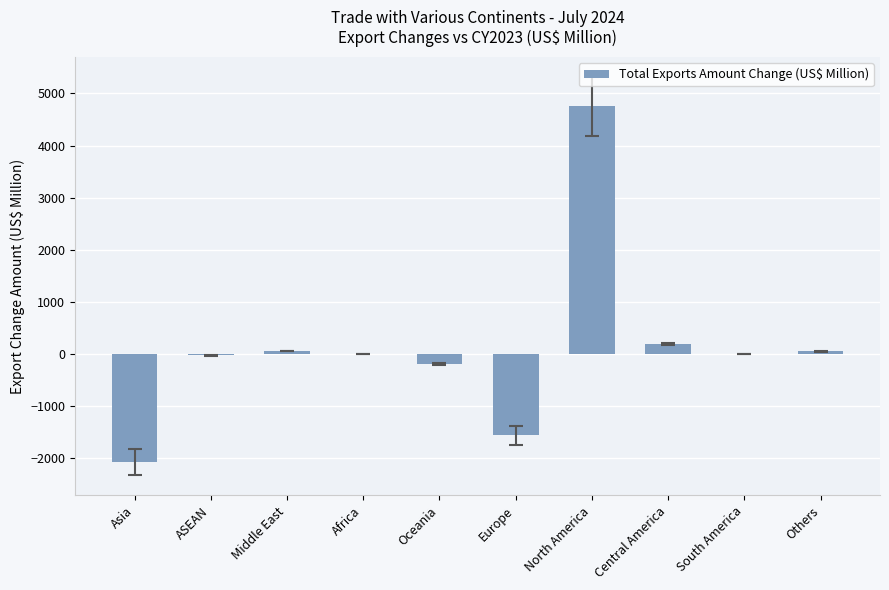

What is the change in value from Europe to Others?

+1613.2